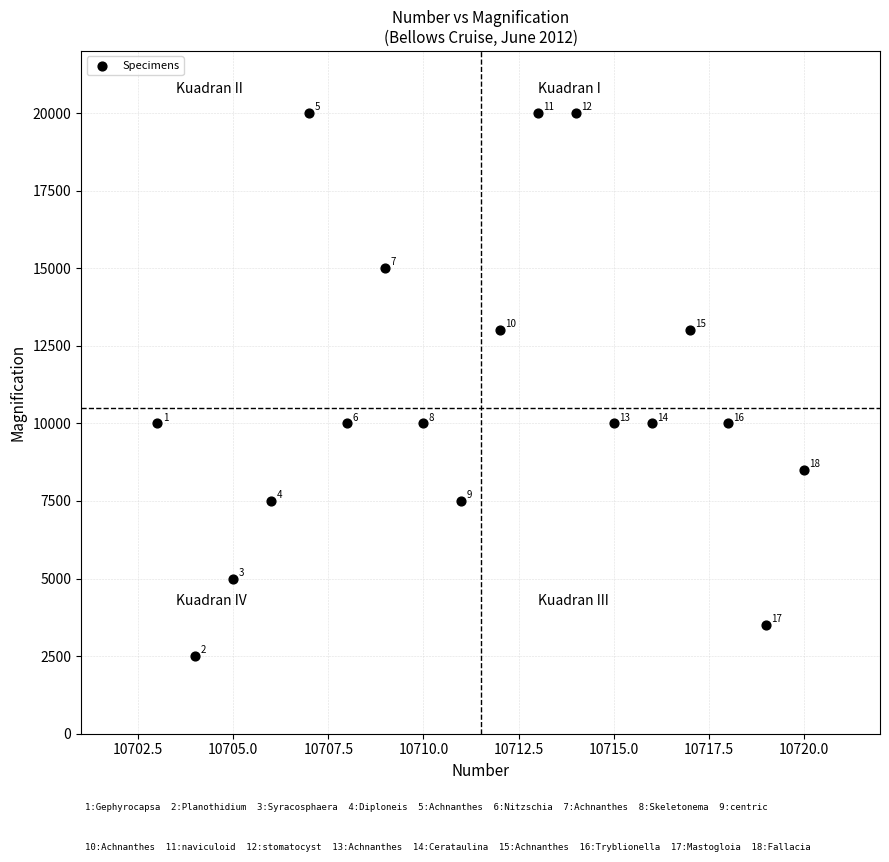

What is the range of Y values (max minus min)?

17500